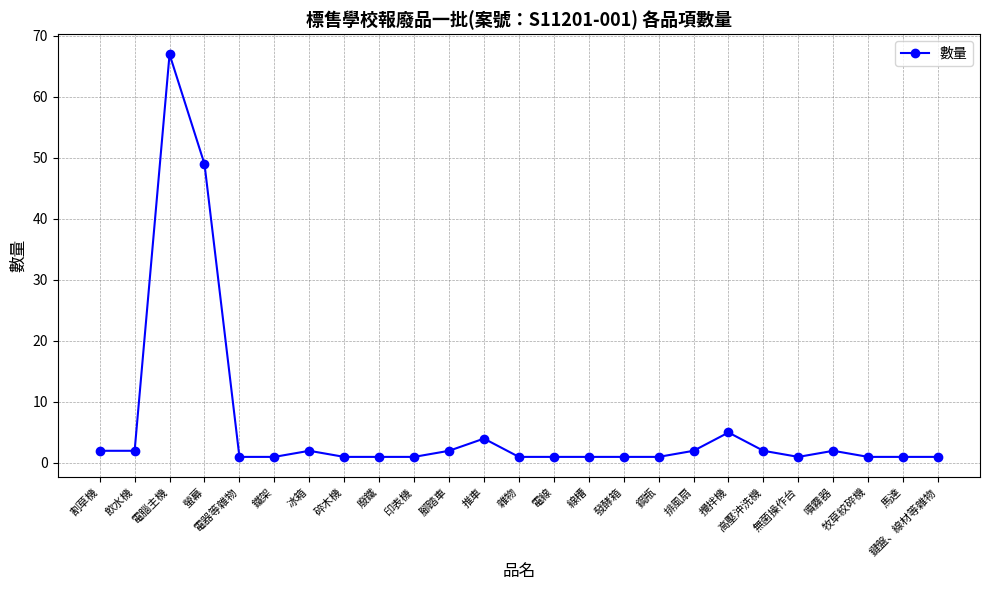

What position from the right is 排風扇?

8